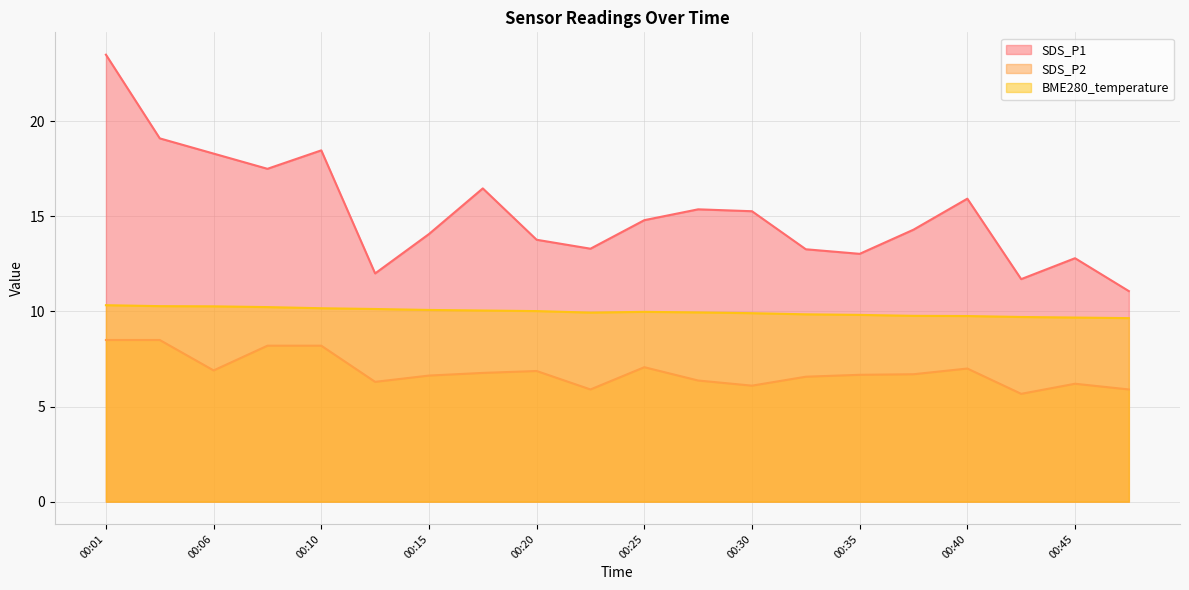

True or false: BME280_temperature and SDS_P1 intersect in this chart.

False